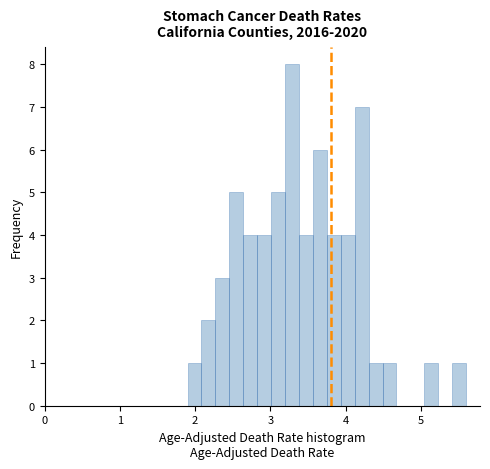

Read against the x-axis, roughly where is the centre of the tallest bar?

3.3